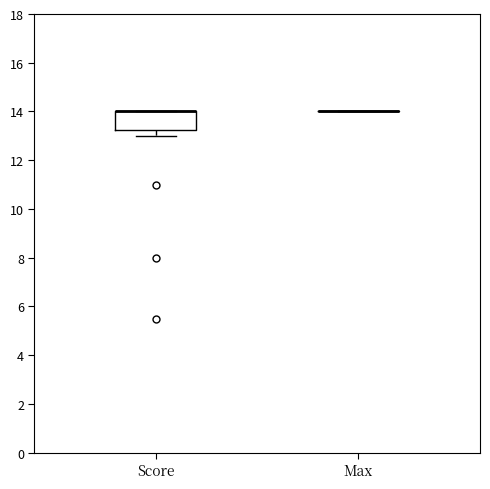

Which box is the tallest, from its lower edge to its upper edge?

Score